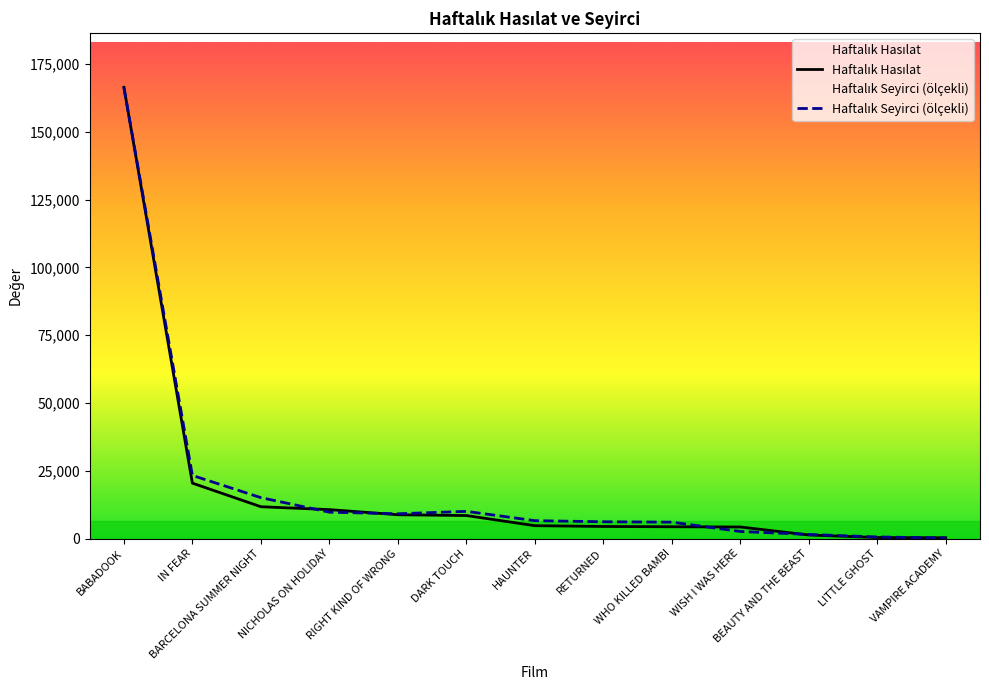

Which series has the widest spread of values?

Haftalık Seyirci